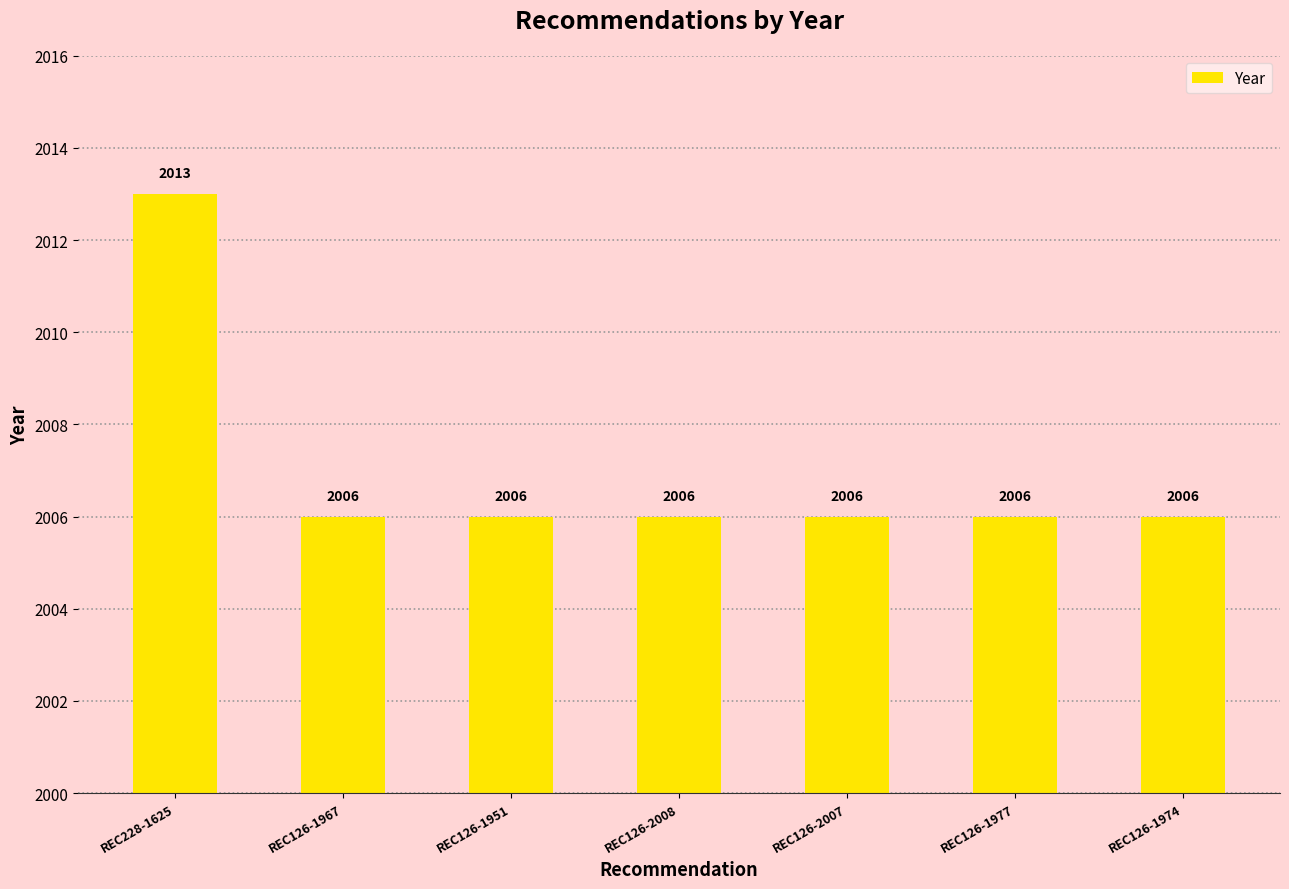

Reading right to left, what are all the values shown in this chart?

2006	2006	2006	2006	2006	2006	2013